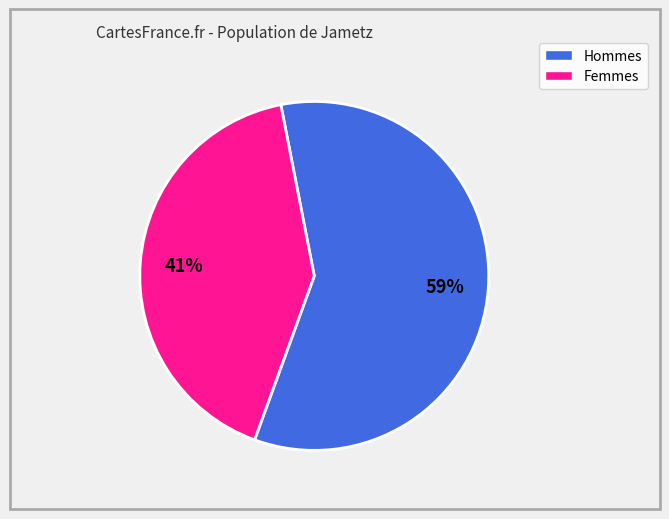

Is there any slice that represents more than half of the pie?

Yes